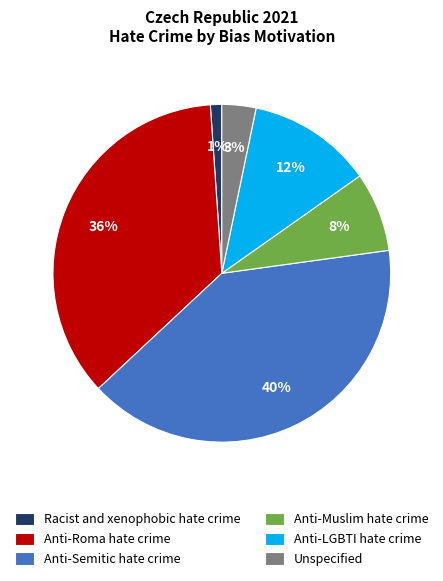

To the nearest percent, what percentage of the pie is Anti-Semitic hate crime?

40%